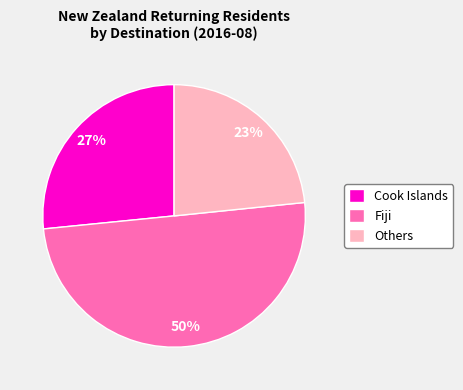

The Cook Islands slice represents 35% of the pie. True or false?

False